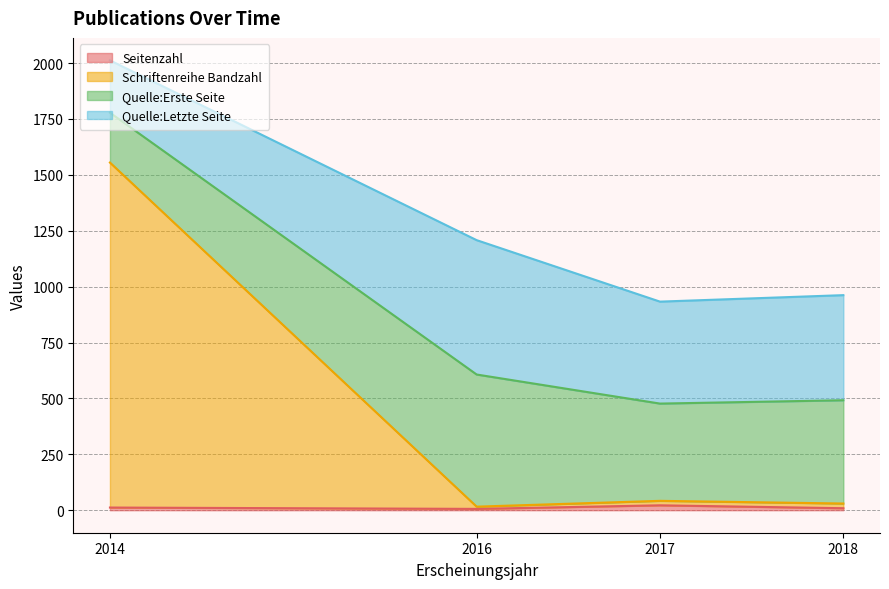

How many series are shown in this chart?

4